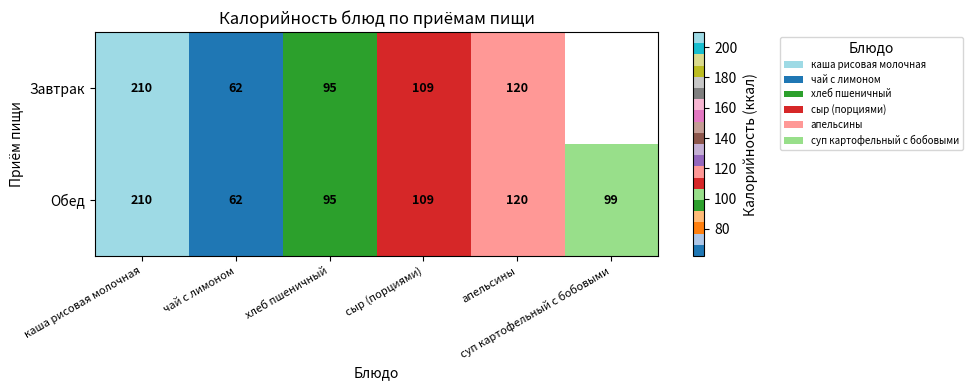

At how many categories does at least one series exceed 154?

1